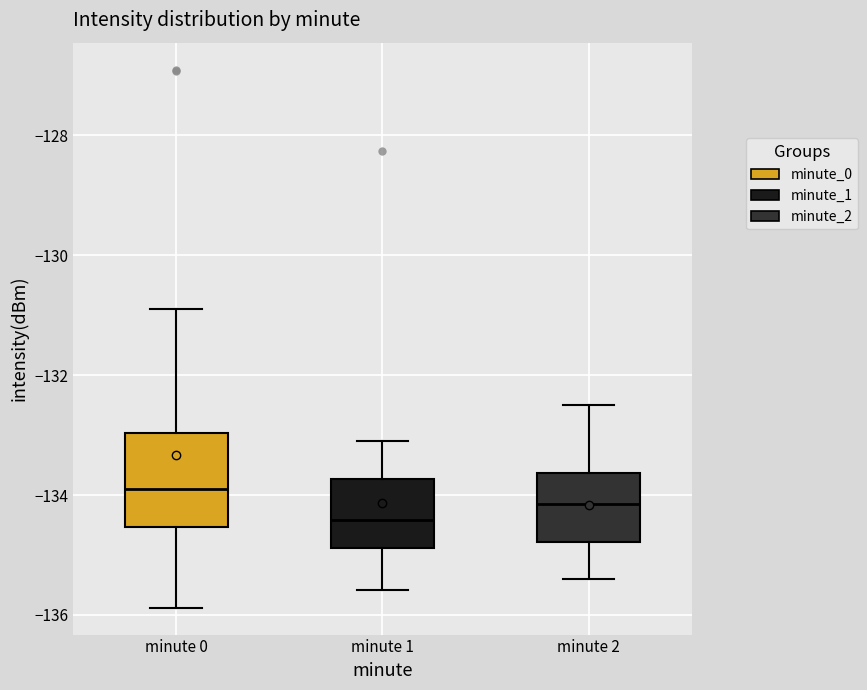

Comparing the boxes themselves (not the whiskers), which one is the tallest?

minute 0